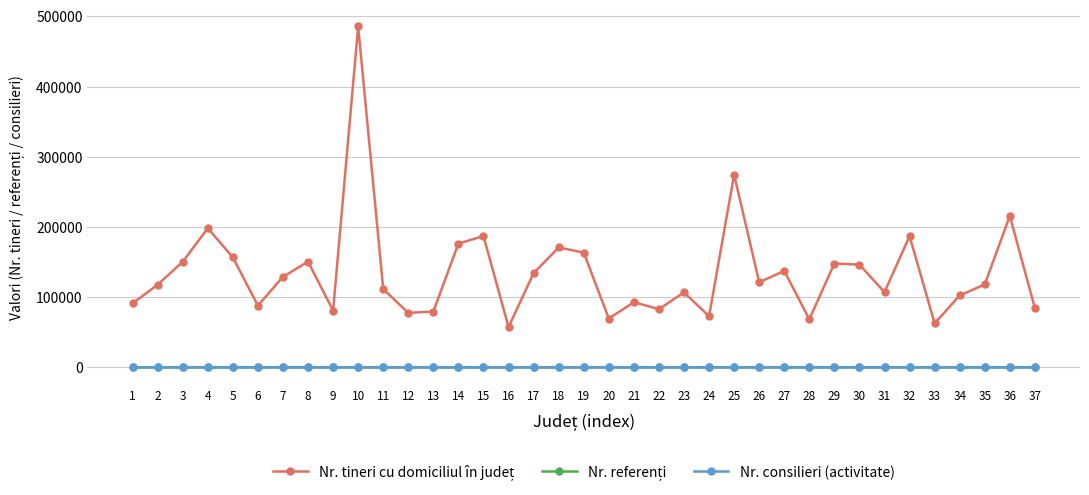

At which category does Nr. consilieri (activitate) reach its first local valley?

6